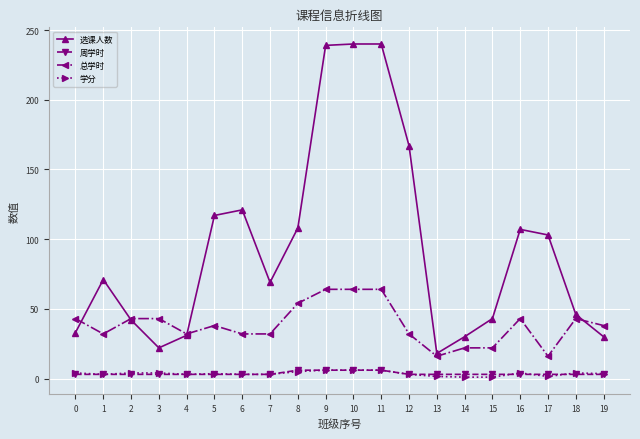

What is the difference between the 选课人数 values at 0 and 16?

74.0